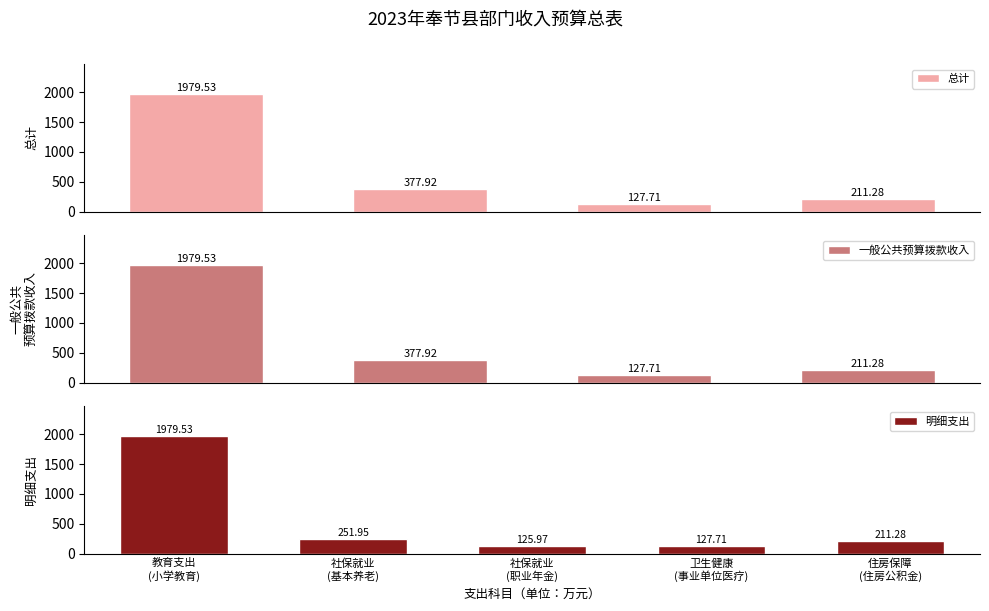

What is the label of the 4th bar from the left?

住房保障支出